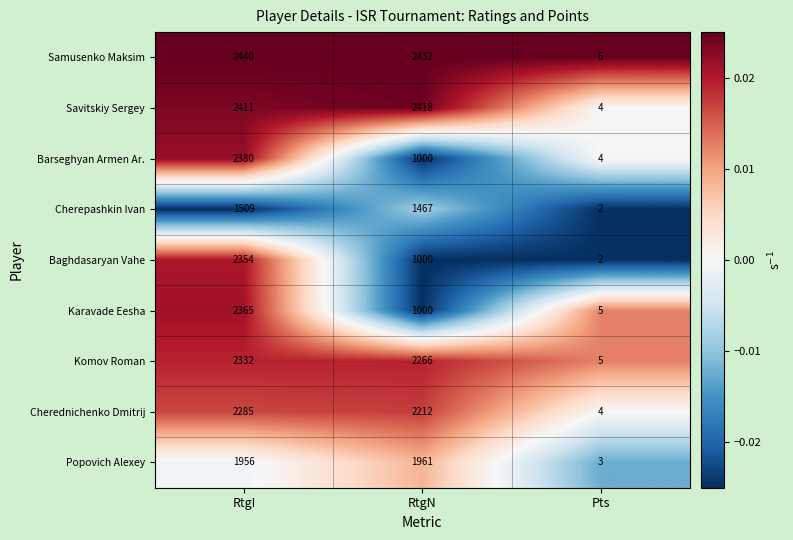

Which label corresponds to the smallest value in the chart?

Pts